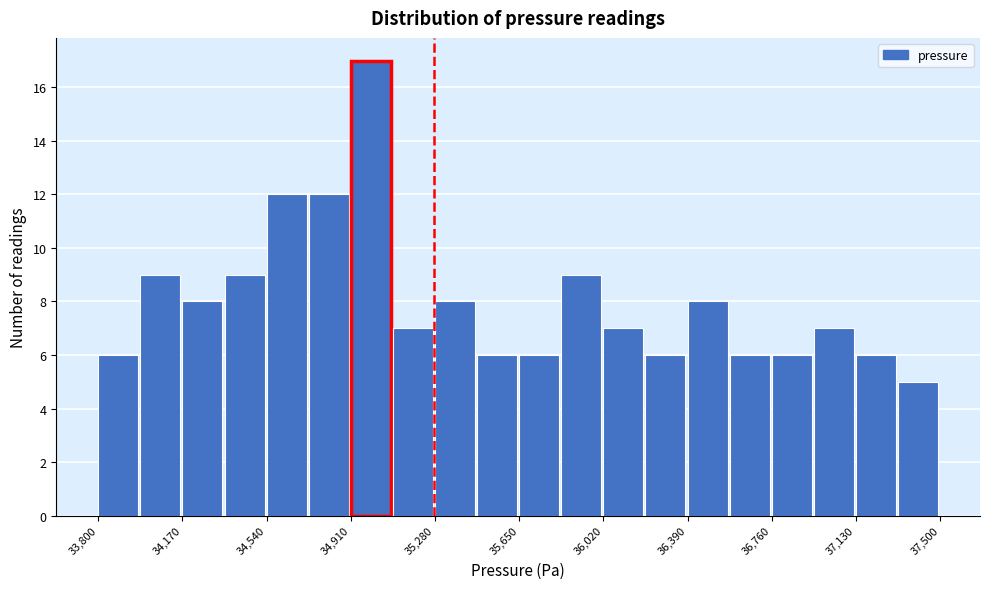

Around what value on the x-axis is the tallest bar? Give the approximate position of its centre, as read against the axis.

35000